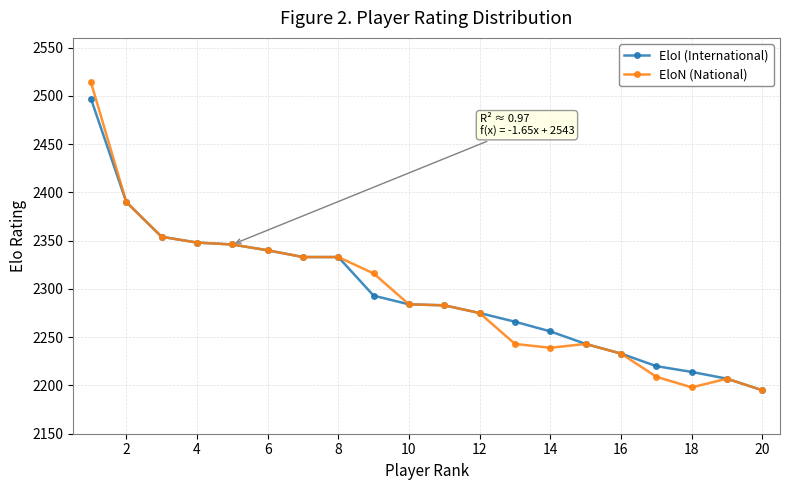

What is the minimum value shown in the chart?

2195